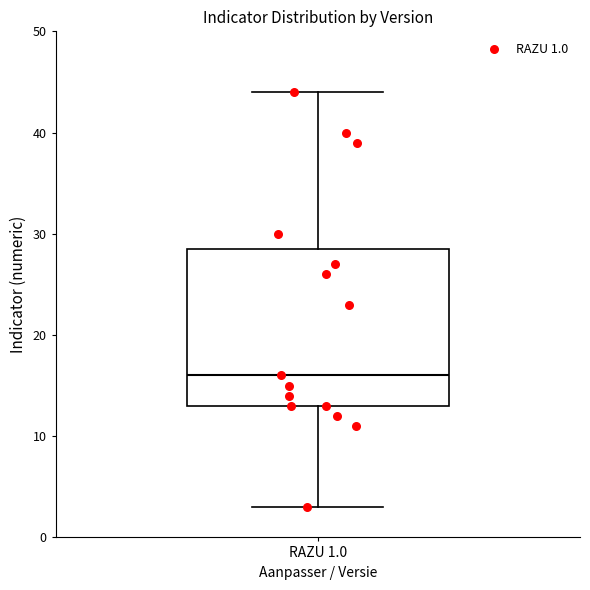

Read this box plot against the y-axis: the position of the median line, the range covered by the box, and the ends of both whiskers. The values are not printed on the chart, so give them approximately, as read against the axis.

median 16, box 13 to 29, whiskers 3 to 44